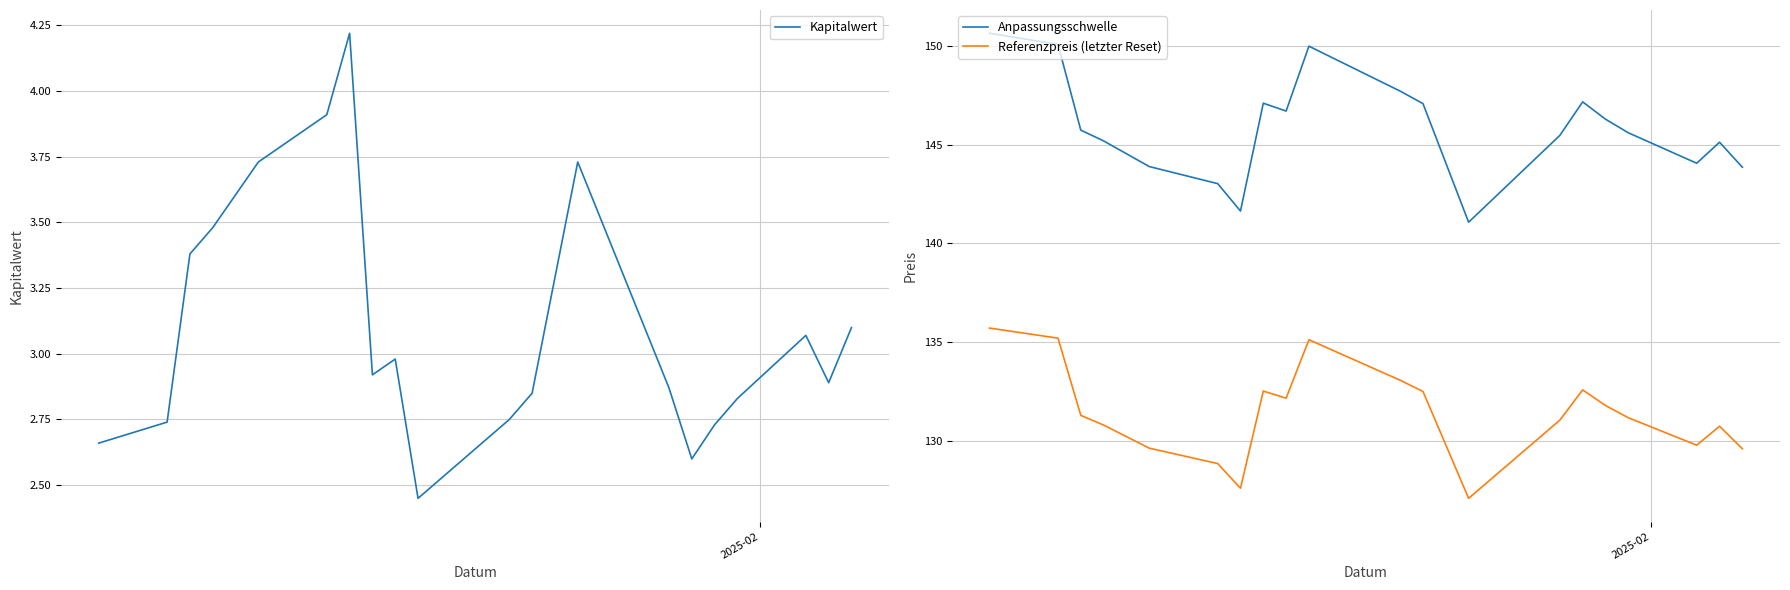

True or false: Referenzpreis (letzter Reset) and Anpassungsschwelle cross at least once.

False